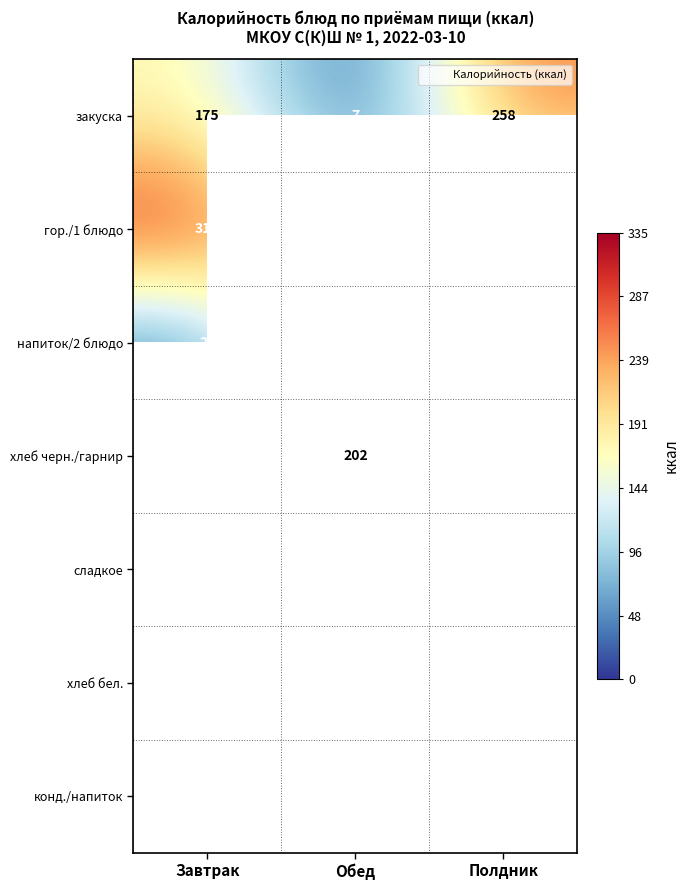

Between Полдник and Обед, which is larger?

Полдник